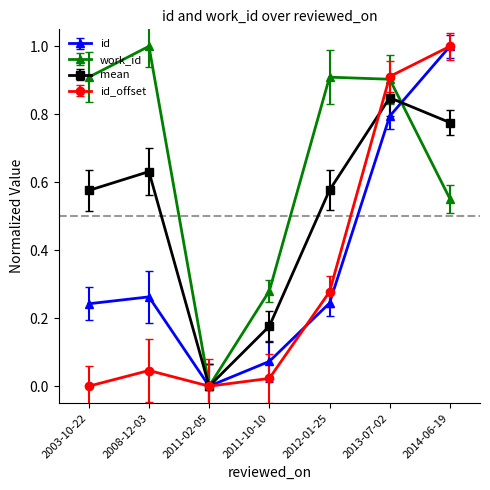

What position from the right is 2012-01-25?

3